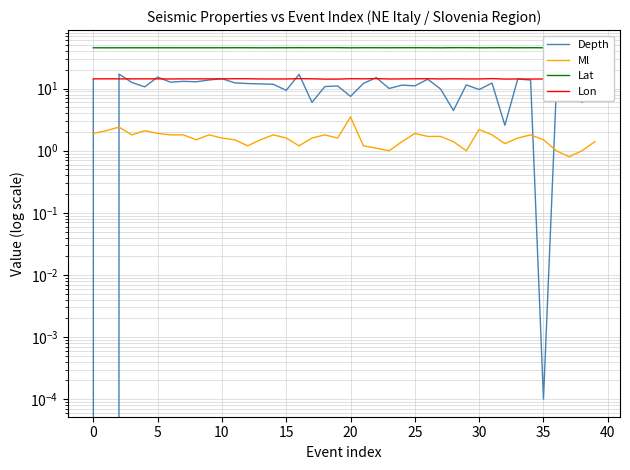

Which series has the largest total across all categories?

Lat